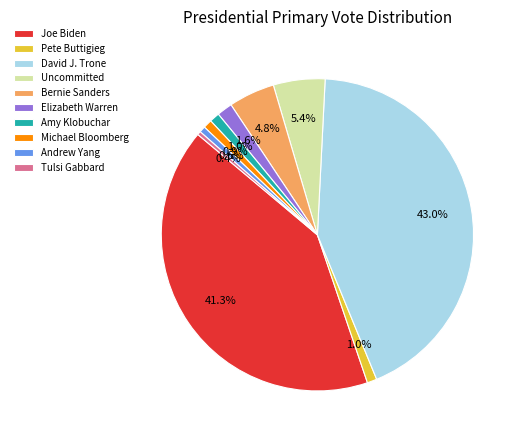

The Bernie Sanders slice represents 10% of the pie. True or false?

False